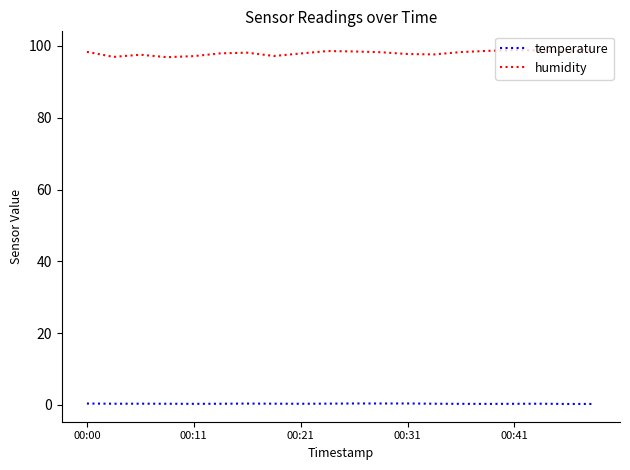

Which series has the largest total across all categories?

humidity